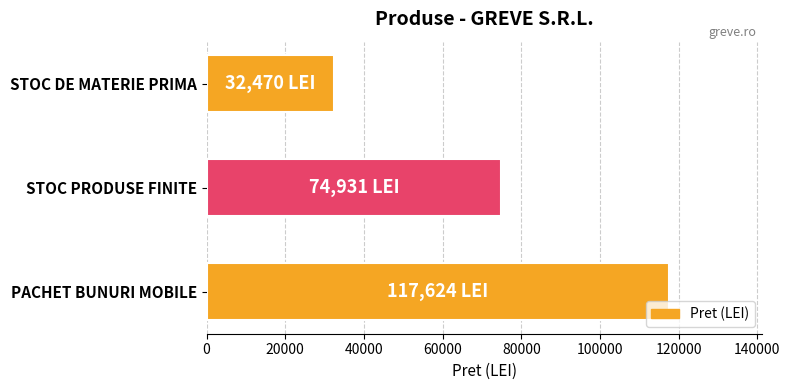

Between STOC DE MATERIE PRIMA and PACHET BUNURI MOBILE, which is larger?

PACHET BUNURI MOBILE